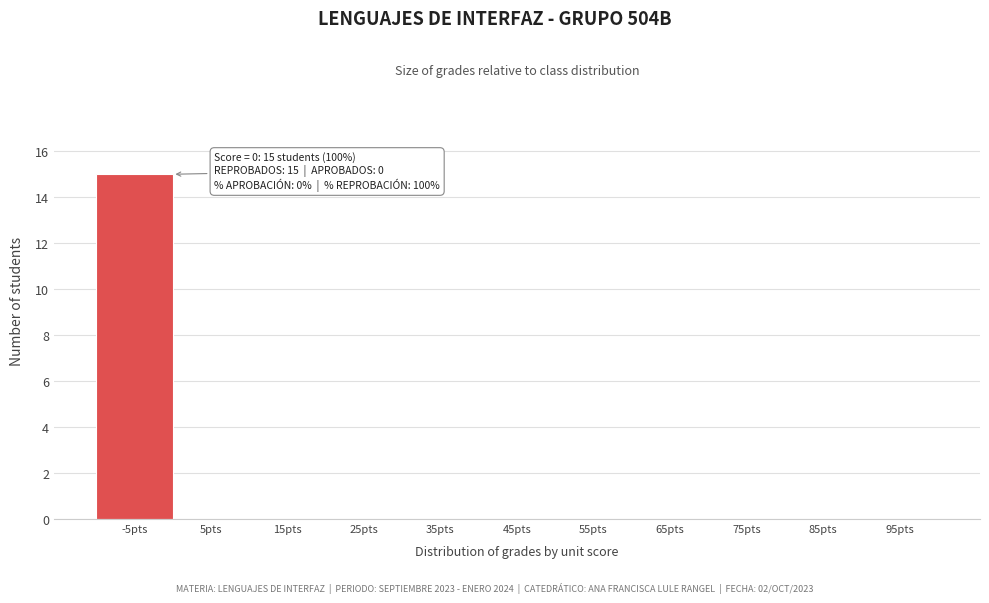

Reading right to left, list all the values displayed in this chart.

95pts=0	85pts=0	75pts=0	65pts=0	55pts=0	45pts=0	35pts=0	25pts=0	15pts=0	5pts=0	-5pts=15